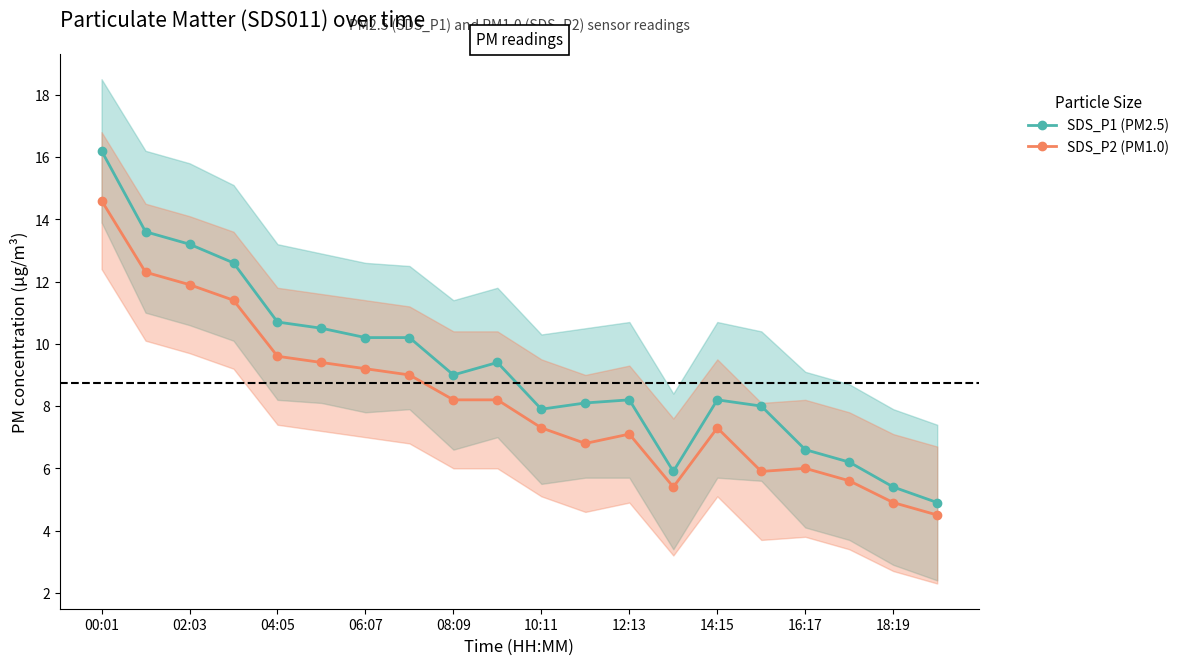

What is the approximate value of SDS_P1 (PM2.5) at 13?

5.9